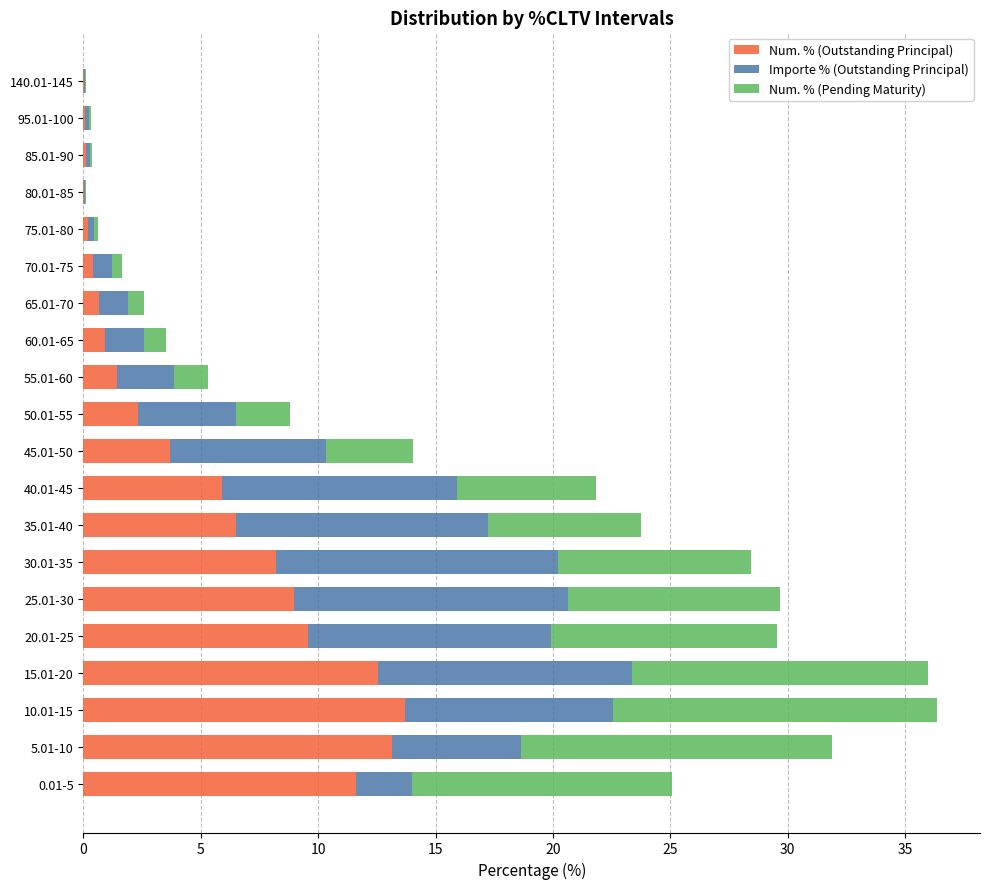

What is the total value across all series at 45.01-50?

14.0